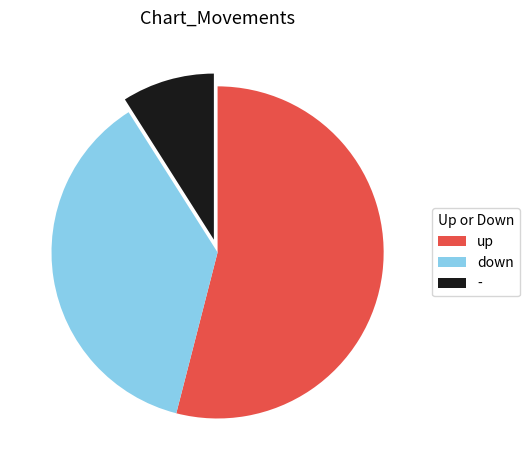

Count the number of slices in the pie.

3